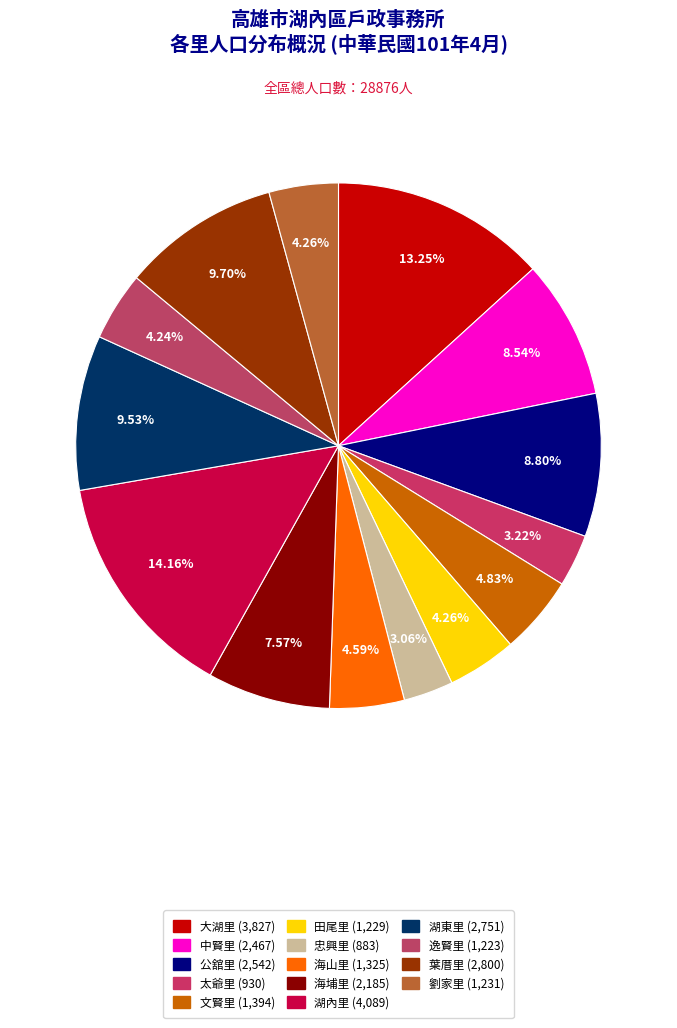

Which has a higher value, 中賢里 or 忠興里?

中賢里